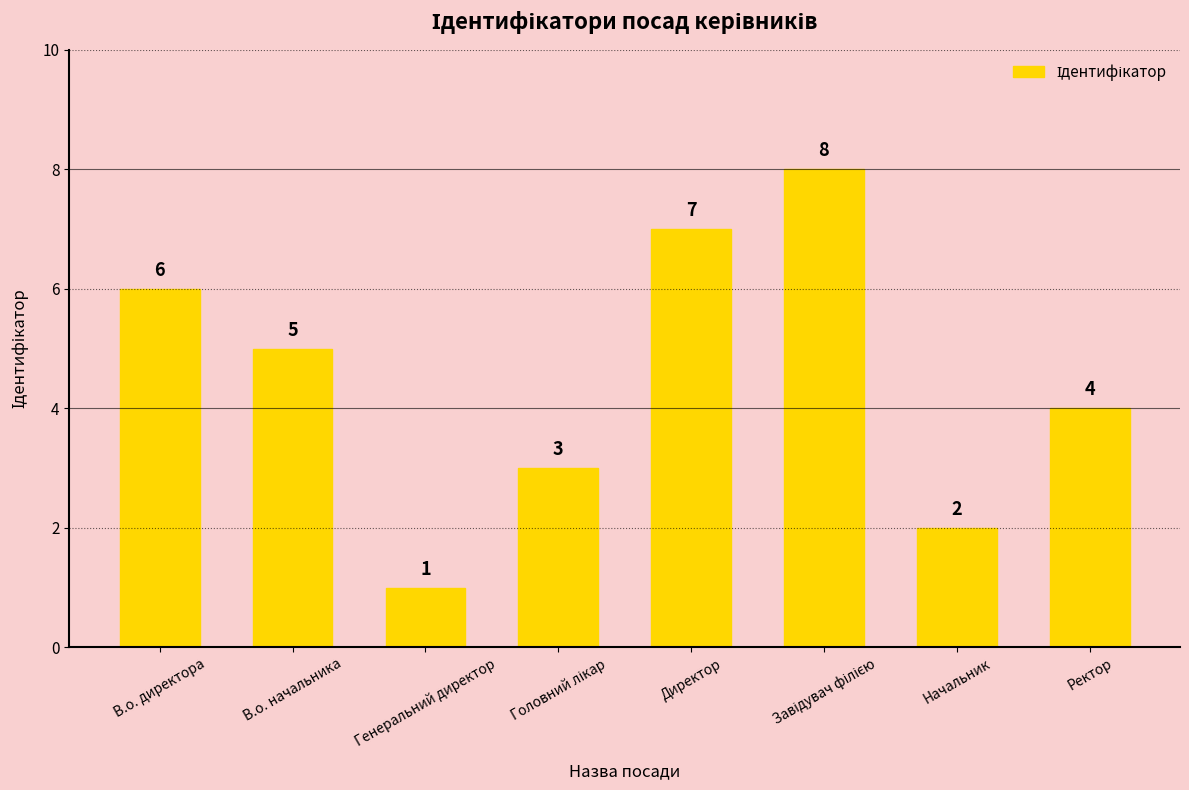

The value at Директор is 11. True or false?

False